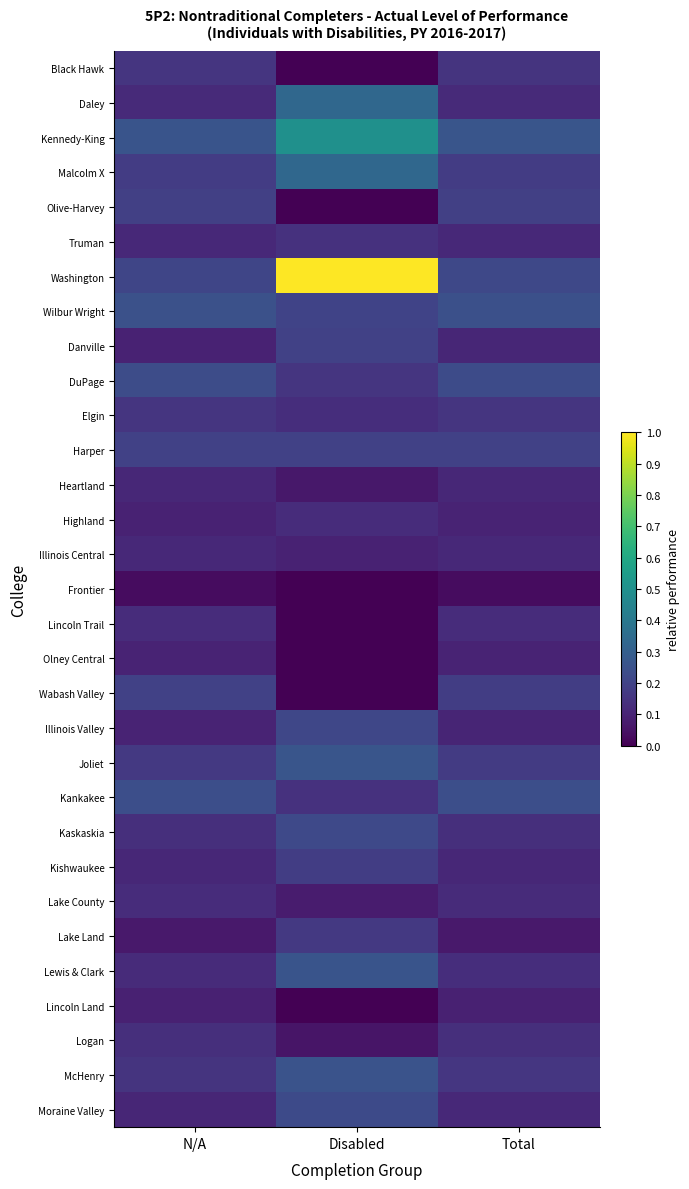

Reading left to right, transcribe all the data shown in this chart.

Black Hawk: N/A=0.2	Disabled=0.0	Total=0.2
Daley: N/A=0.1	Disabled=0.3	Total=0.1
Kennedy-King: N/A=0.3	Disabled=0.5	Total=0.3
Malcolm X: N/A=0.2	Disabled=0.3	Total=0.2
Olive-Harvey: N/A=0.2	Disabled=0.0	Total=0.2
Truman: N/A=0.1	Disabled=0.1	Total=0.1
Washington: N/A=0.2	Disabled=1.0	Total=0.2
Wilbur Wright: N/A=0.2	Disabled=0.2	Total=0.2
Danville: N/A=0.1	Disabled=0.2	Total=0.1
DuPage: N/A=0.2	Disabled=0.2	Total=0.2
Elgin: N/A=0.2	Disabled=0.1	Total=0.2
Harper: N/A=0.2	Disabled=0.2	Total=0.2
Heartland: N/A=0.1	Disabled=0.1	Total=0.1
Highland: N/A=0.1	Disabled=0.1	Total=0.1
Illinois Central: N/A=0.1	Disabled=0.1	Total=0.1
Frontier: N/A=0.0	Disabled=0.0	Total=0.0
Lincoln Trail: N/A=0.1	Disabled=0.0	Total=0.1
Olney Central: N/A=0.1	Disabled=0.0	Total=0.1
Wabash Valley: N/A=0.2	Disabled=0.0	Total=0.2
Illinois Valley: N/A=0.1	Disabled=0.2	Total=0.1
Joliet: N/A=0.2	Disabled=0.3	Total=0.2
Kankakee: N/A=0.2	Disabled=0.1	Total=0.2
Kaskaskia: N/A=0.1	Disabled=0.2	Total=0.1
Kishwaukee: N/A=0.1	Disabled=0.2	Total=0.1
Lake County: N/A=0.1	Disabled=0.1	Total=0.1
Lake Land: N/A=0.1	Disabled=0.2	Total=0.1
Lewis & Clark: N/A=0.1	Disabled=0.3	Total=0.1
Lincoln Land: N/A=0.1	Disabled=0.0	Total=0.1
Logan: N/A=0.1	Disabled=0.1	Total=0.1
McHenry: N/A=0.2	Disabled=0.3	Total=0.2
Moraine Valley: N/A=0.1	Disabled=0.2	Total=0.1